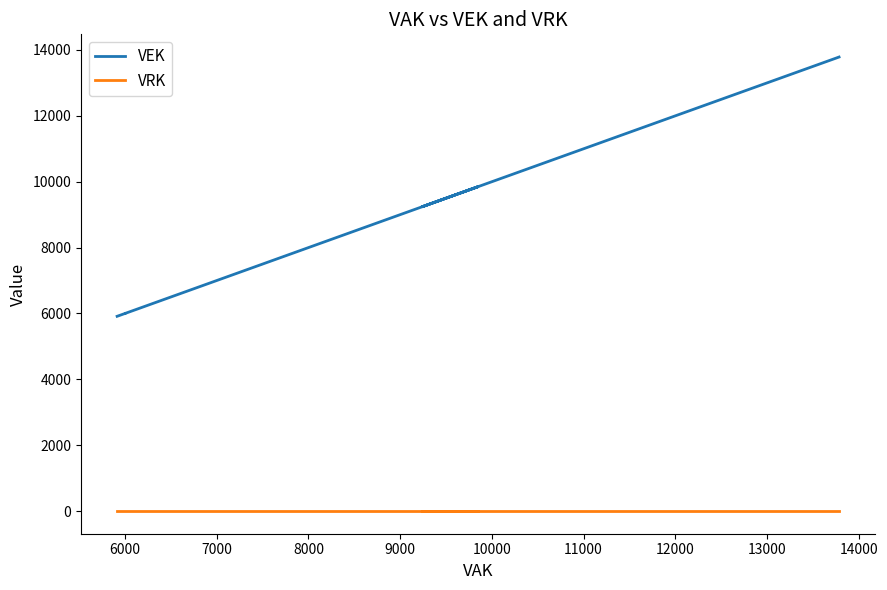

How many lines are shown in the chart?

2